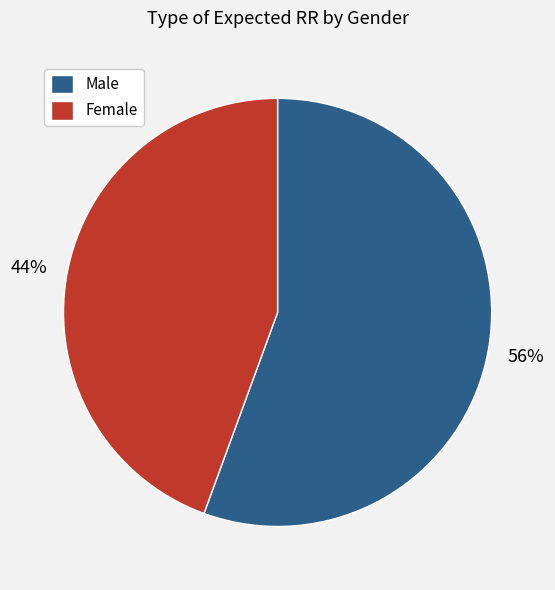

To the nearest percent, what percentage of the pie is Female?

44%